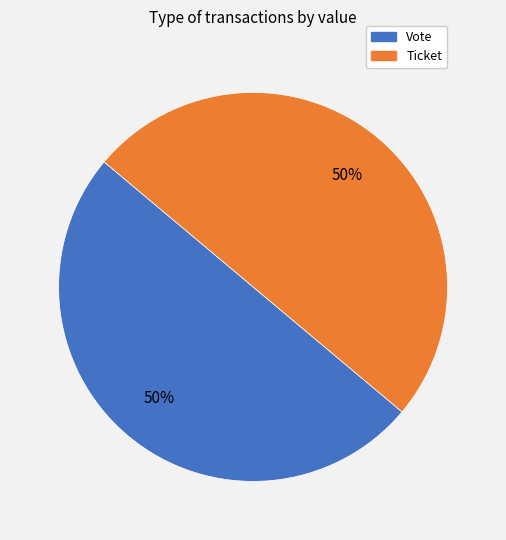

What is the ratio of the value at Vote to the value at Ticket?

1.0